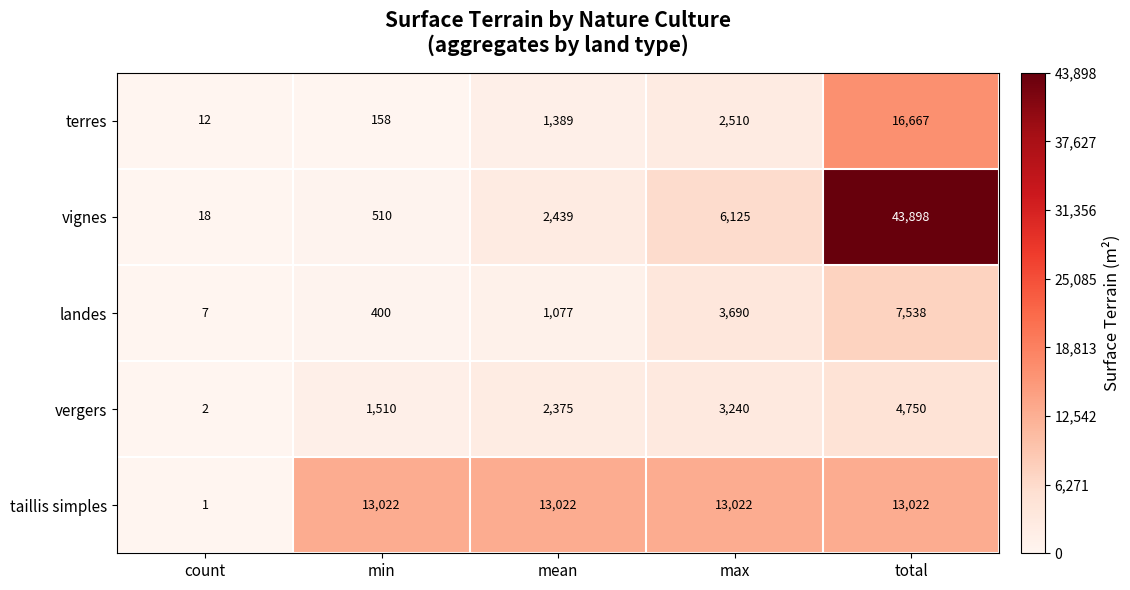

Between mean and max, which series saw the biggest shift?

vignes